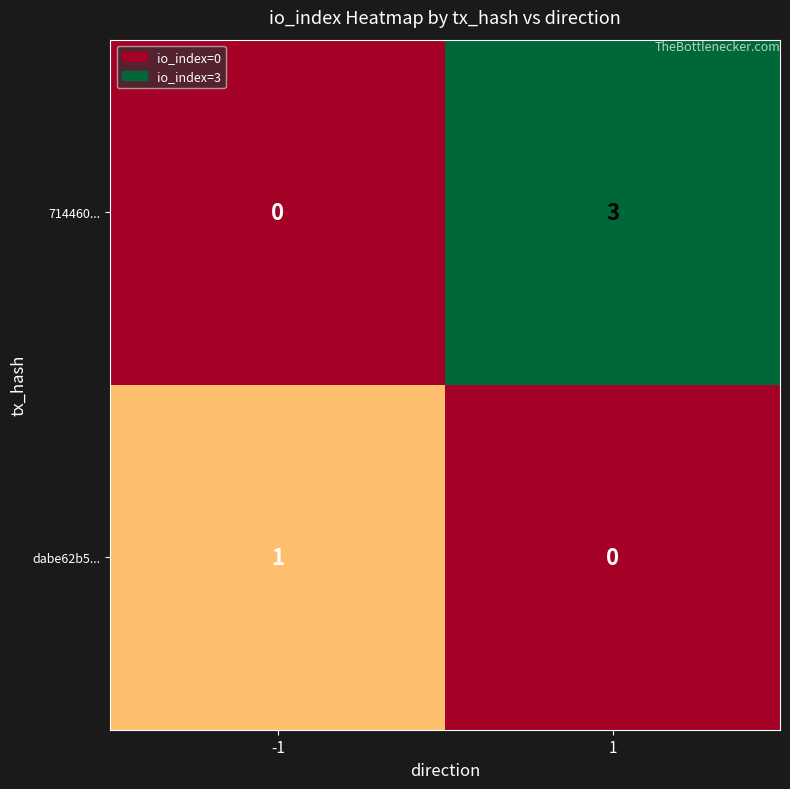

Which series changed the most between -1 and 1?

714460...